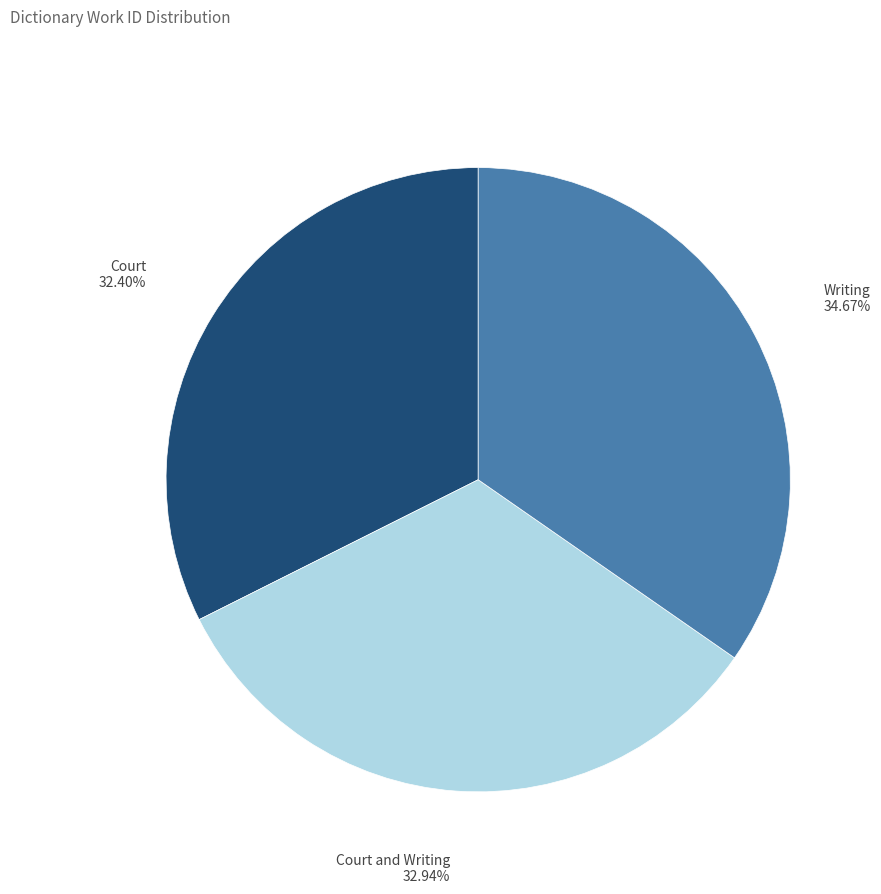

To the nearest percent, what is the difference between the Court and Writing slice percentages?

2%